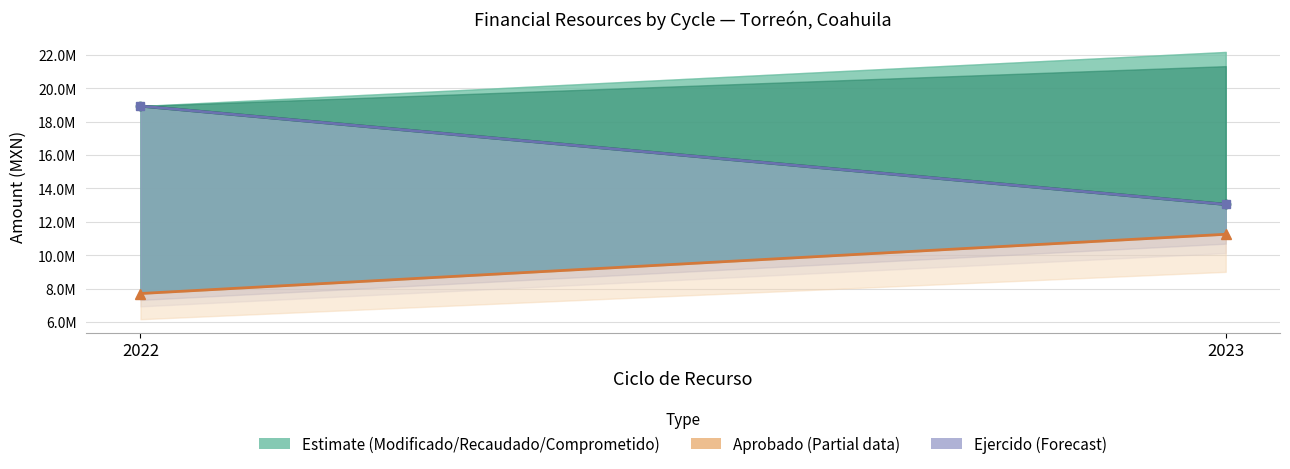

At which label does Ejercido reach its peak?

2022